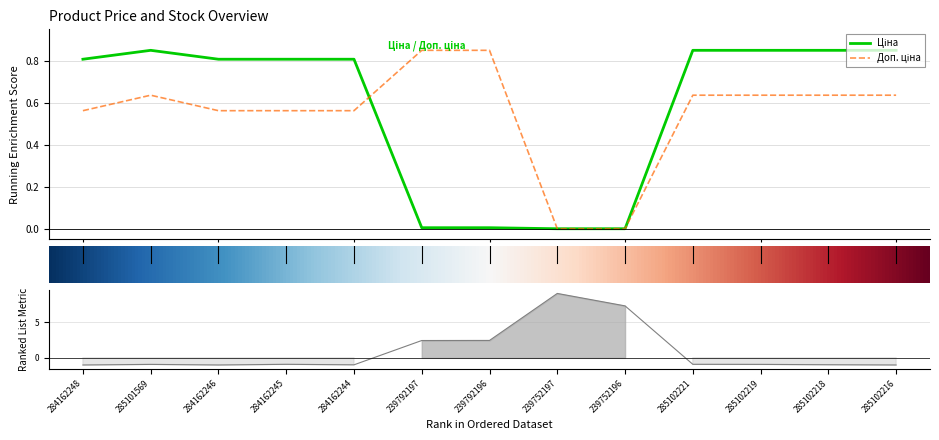

Reading left to right, list all the values displayed in this chart.

Ціна: 0.8	0.8	0.8	0.8	0.8	0.0	0.0	0.0	0.0	0.8	0.8	0.8	0.8
Доп. ціна: 0.6	0.6	0.6	0.6	0.6	0.8	0.8	0.0	0.0	0.6	0.6	0.6	0.6
Залишок: -1.0	-0.9	-1.0	-0.9	-1.0	2.4	2.4	9.0	7.3	-0.9	-0.9	-1.0	-1.0